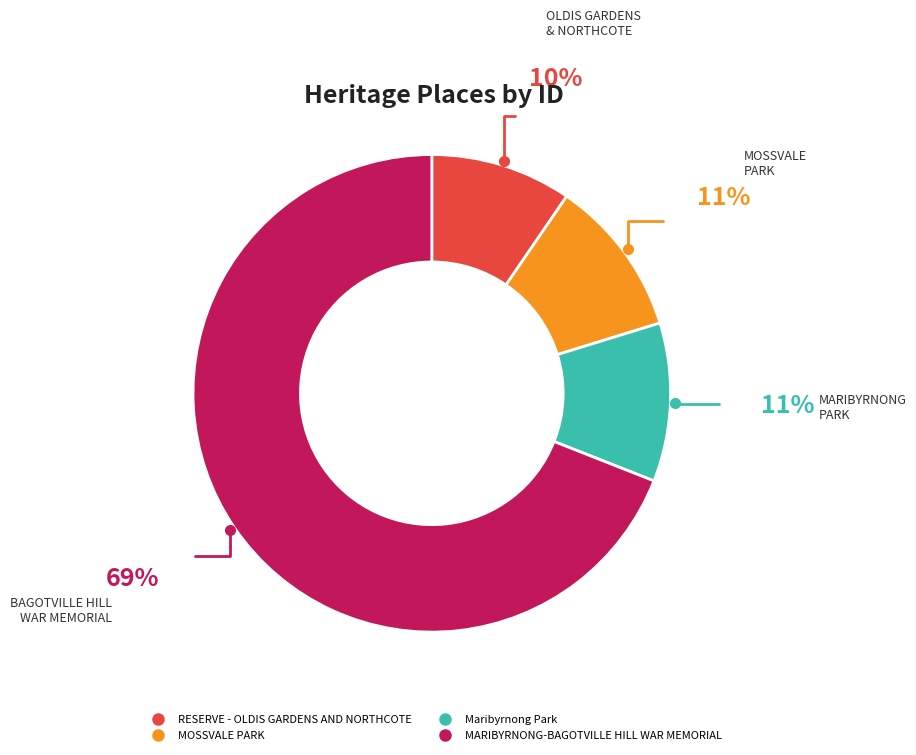

Which category accounts for the majority?

MARIBYRNONG-BAGOTVILLE HILL WAR MEMORIAL